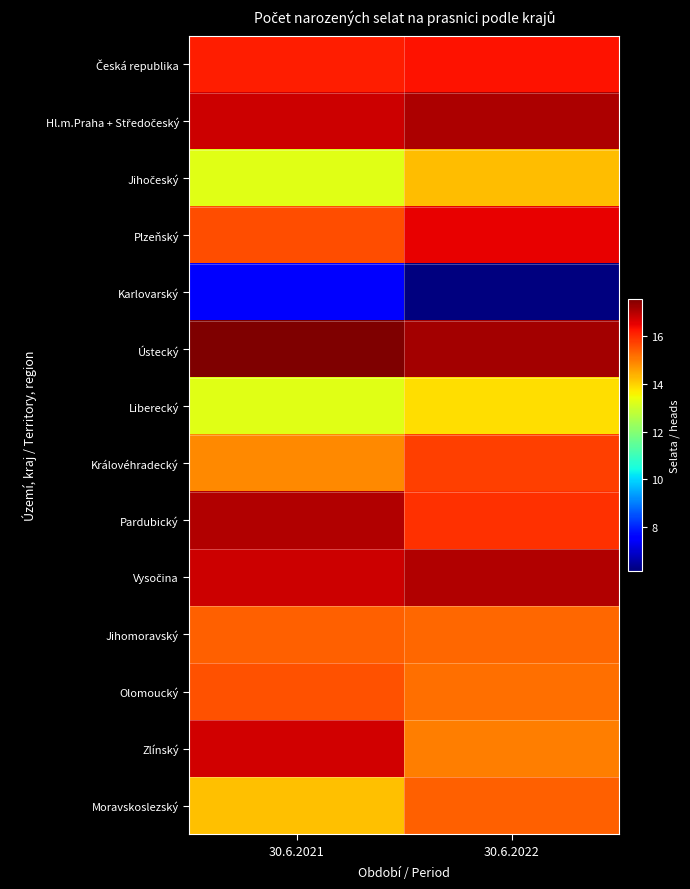

At how many categories does at least one series exceed 14?

2